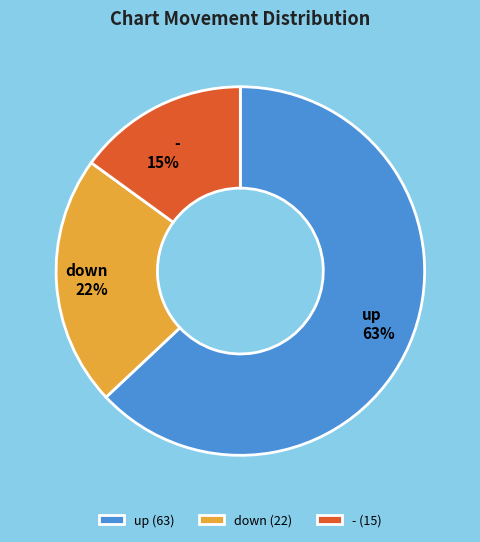

Is the sum of up and down greater than half?

Yes